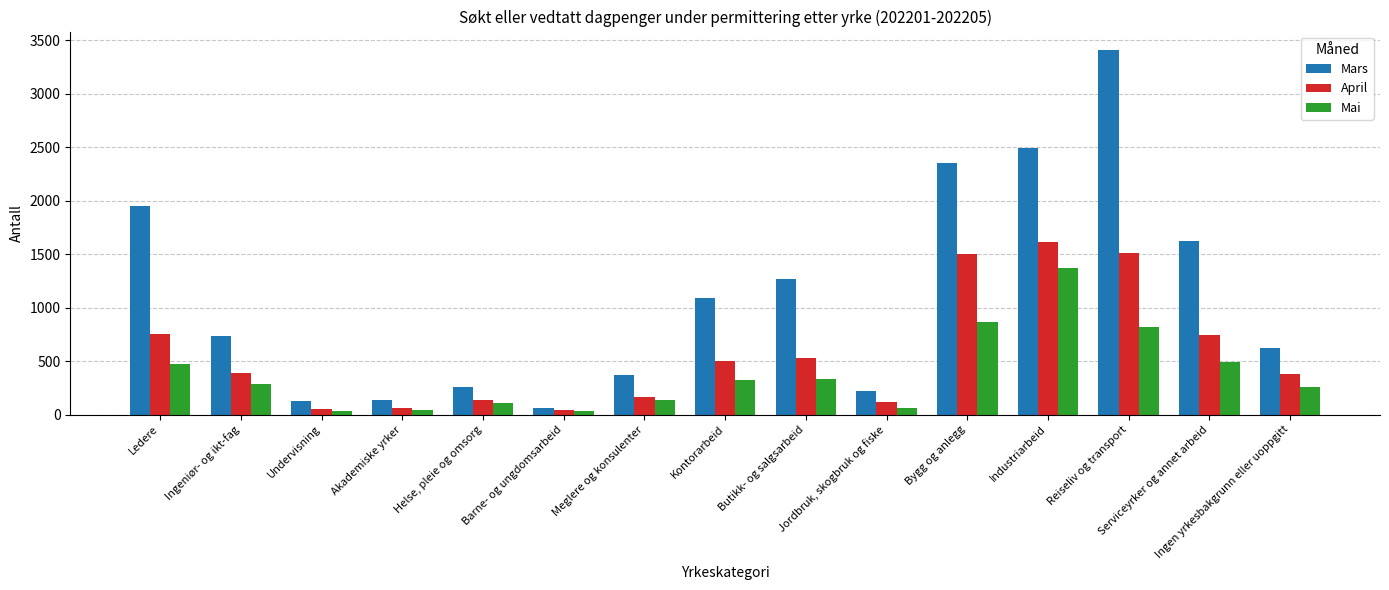

What is the difference between the maximum and minimum values in the Mai series?

1333